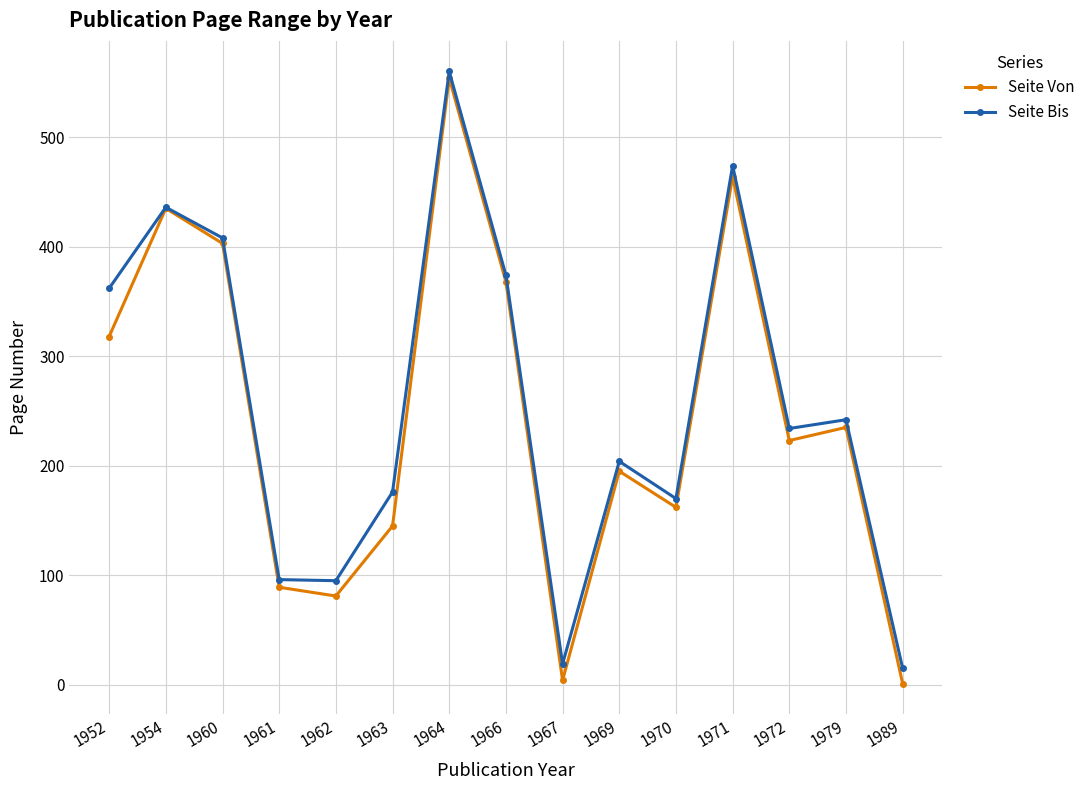

List the series in order of their overall mean, highest first.

Seite Bis, Seite Von